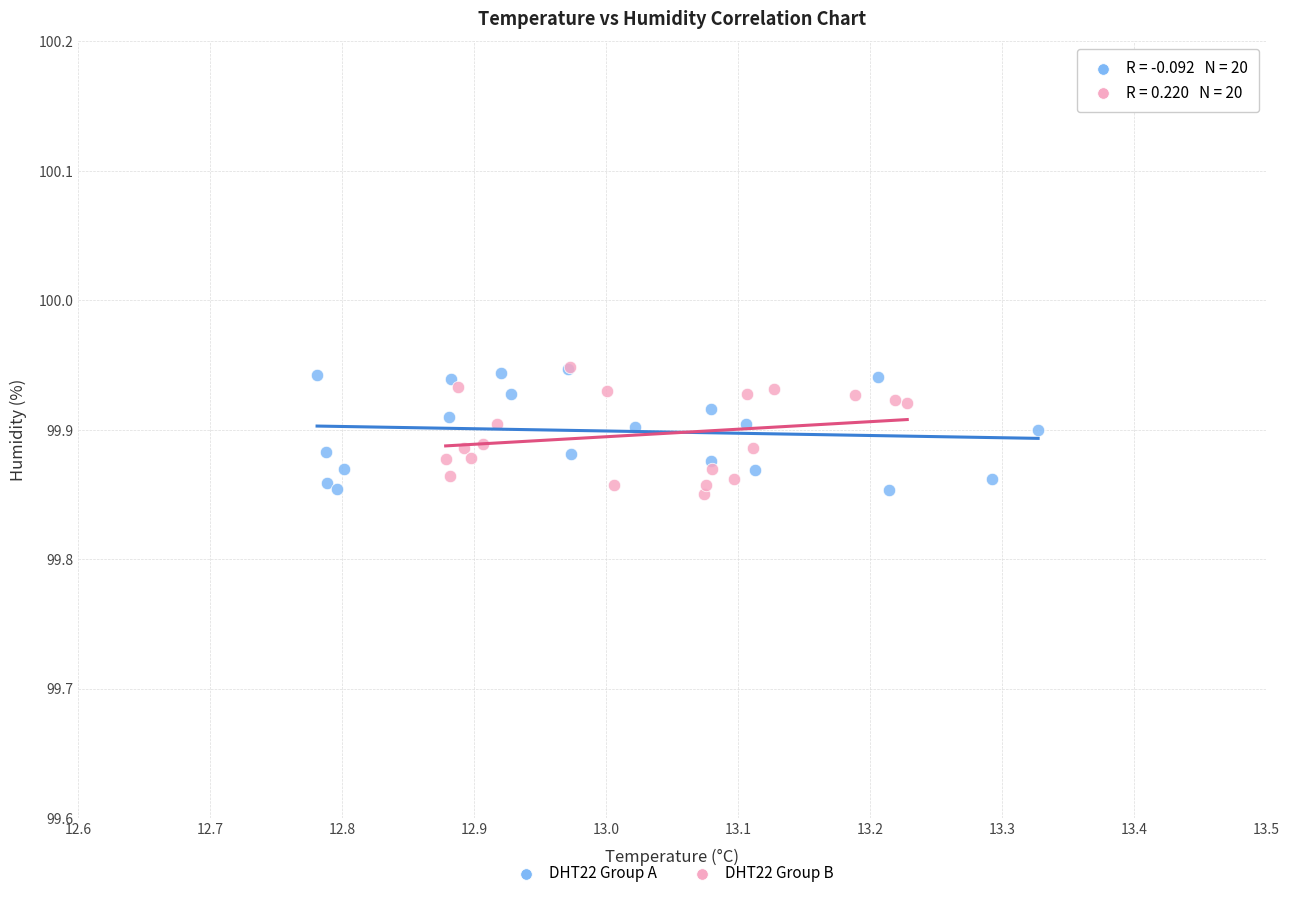

What are all the series names shown in the legend?

DHT22 Group A, DHT22 Group B